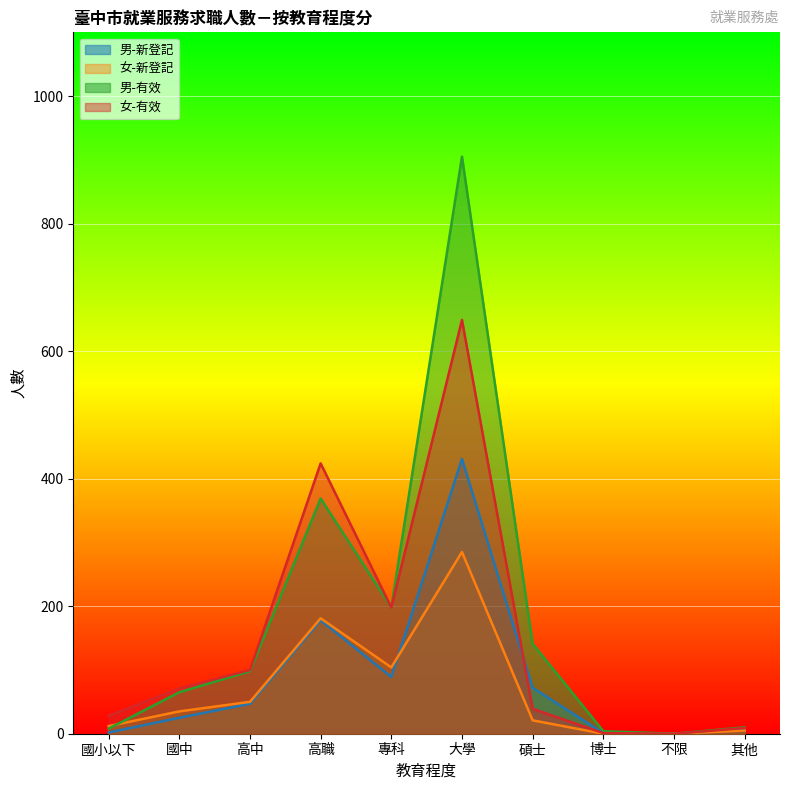

Reading left to right, extract all data points from this chart.

男-新登記: 國小以下=2	國中=25	高中=47	高職=178	專科=89	大學=431	碩士=72	博士=1	不限=0	其他=6
女-新登記: 國小以下=12	國中=35	高中=50	高職=181	專科=104	大學=285	碩士=21	博士=0	不限=0	其他=5
男-有效: 國小以下=8	國中=65	高中=98	高職=369	專科=198	大學=905	碩士=141	博士=4	不限=0	其他=10
女-有效: 國小以下=28	國中=71	高中=100	高職=424	專科=198	大學=649	碩士=39	博士=1	不限=0	其他=9